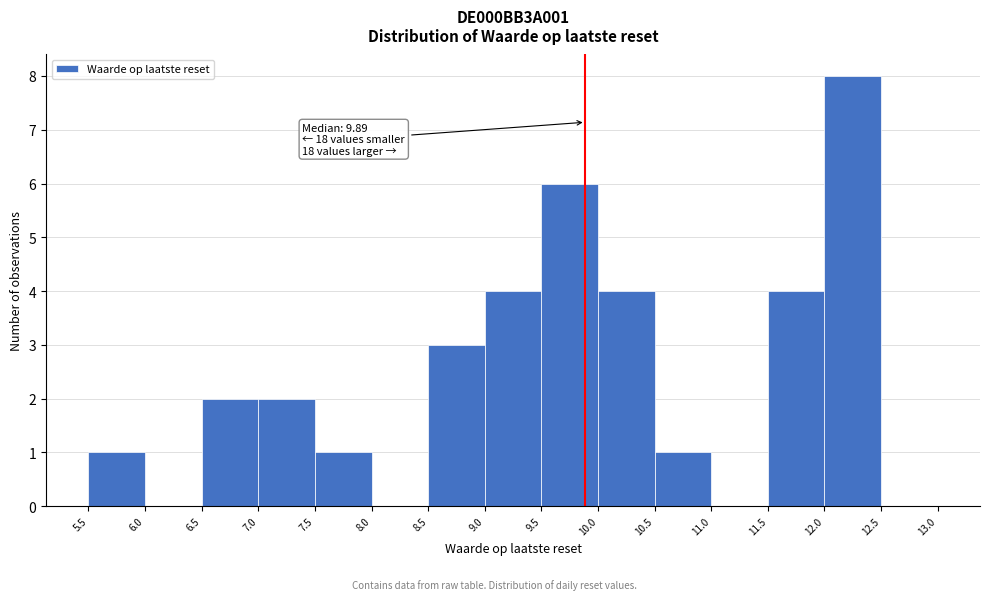

Which range on the x-axis has the tallest bar?

12.0 to 12.5